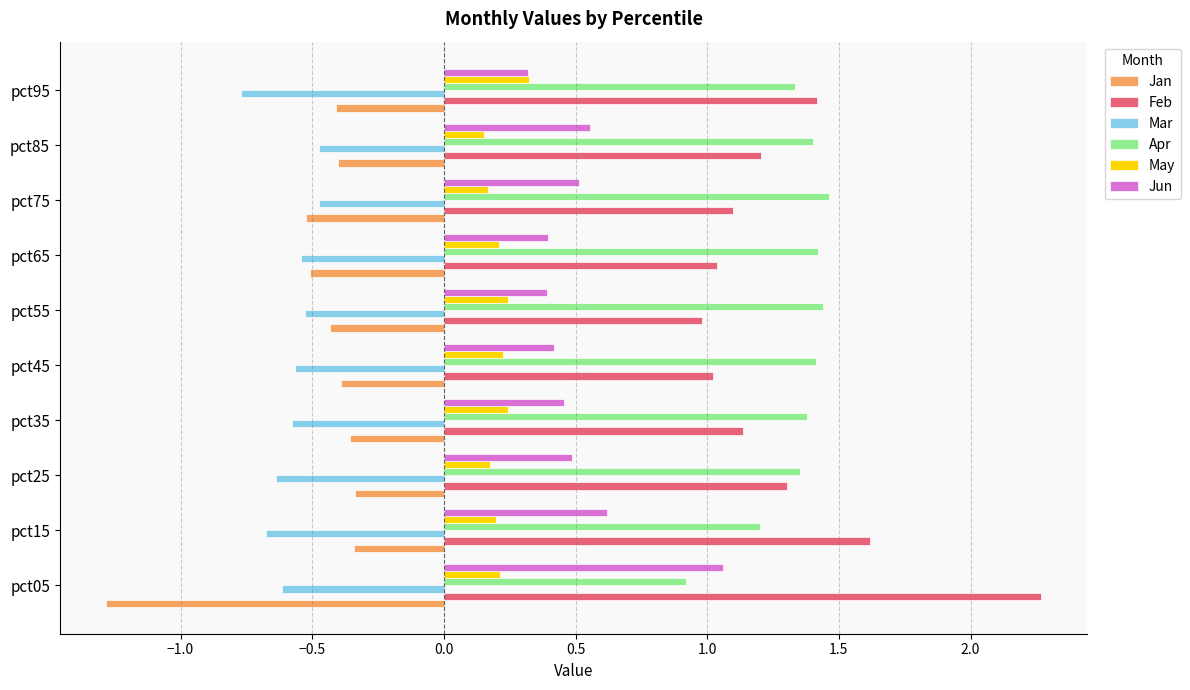

Between pct15 and pct65, which series saw the biggest shift?

Feb